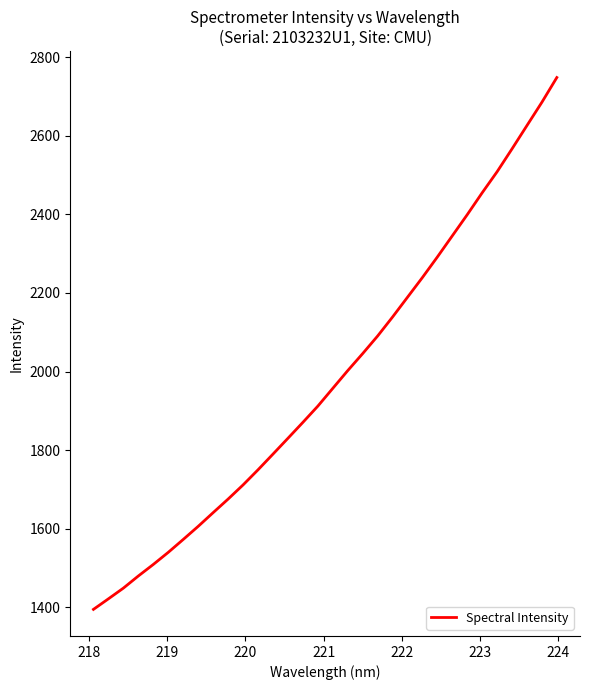

What is the difference between the second highest and second lowest values?

1263.3